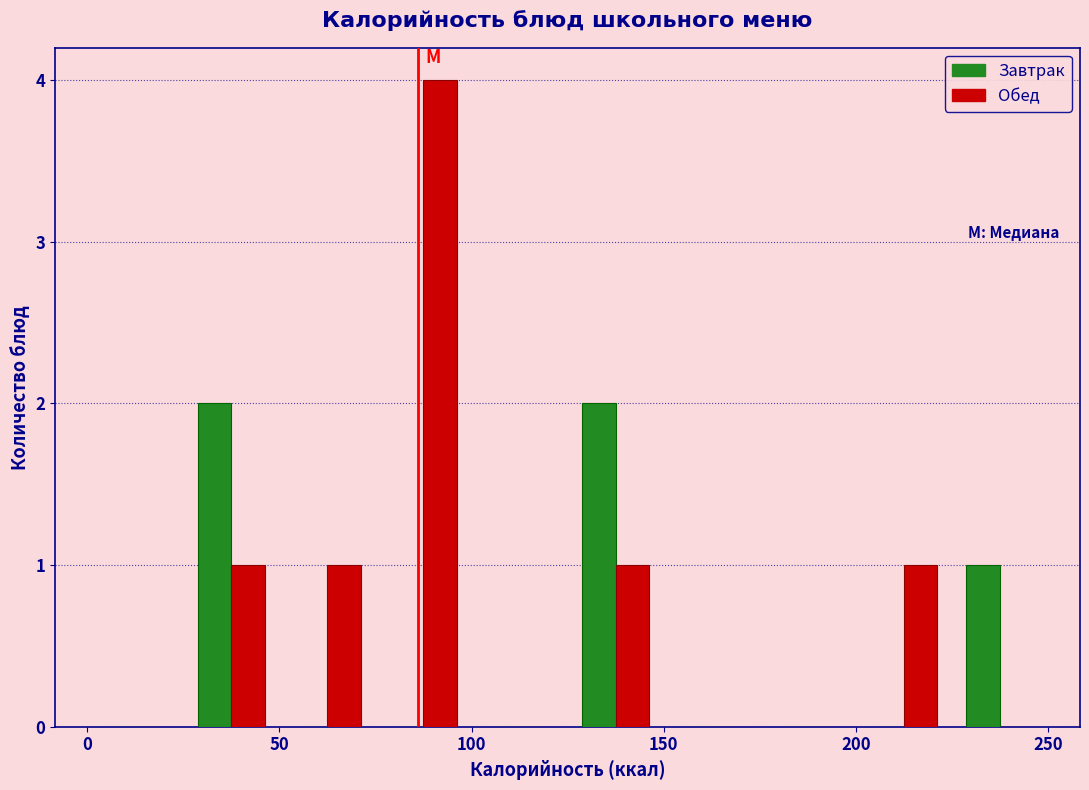

In the Обед series, which range on the x-axis has the tallest bar?

75 to 100